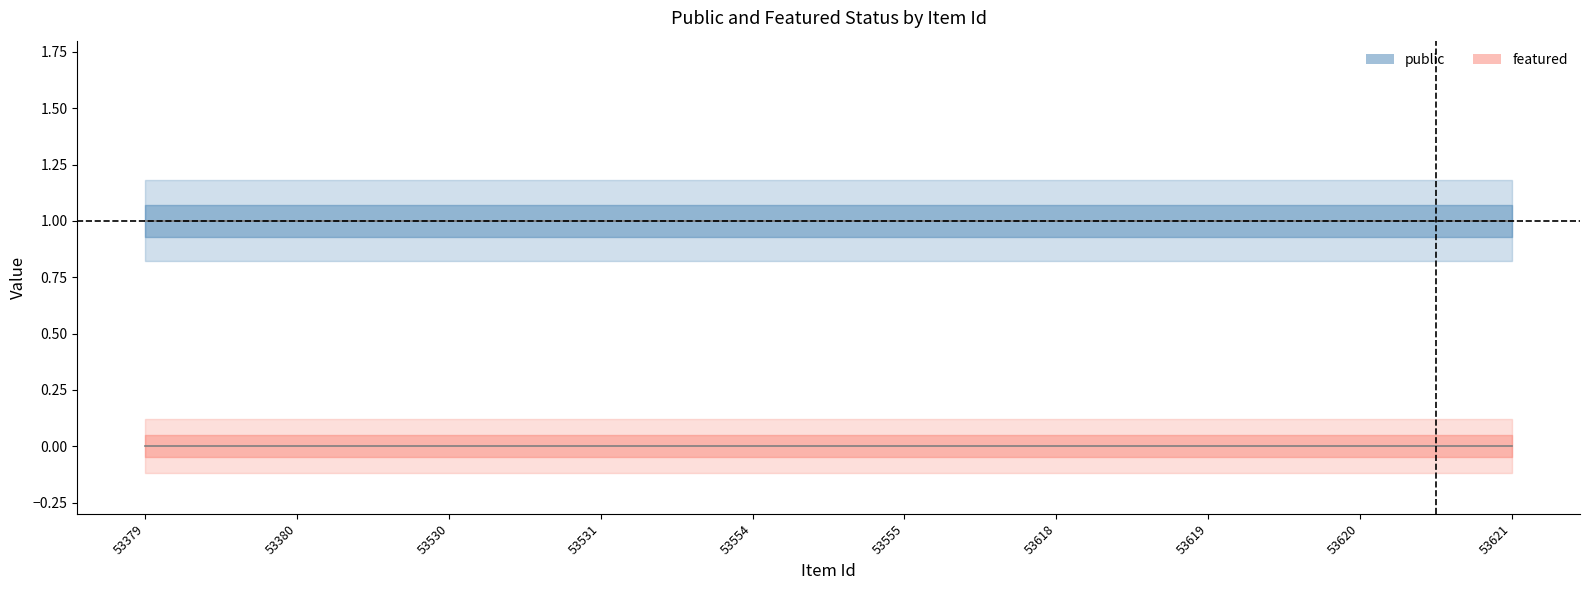

List the series in order of their overall mean, lowest first.

featured, public